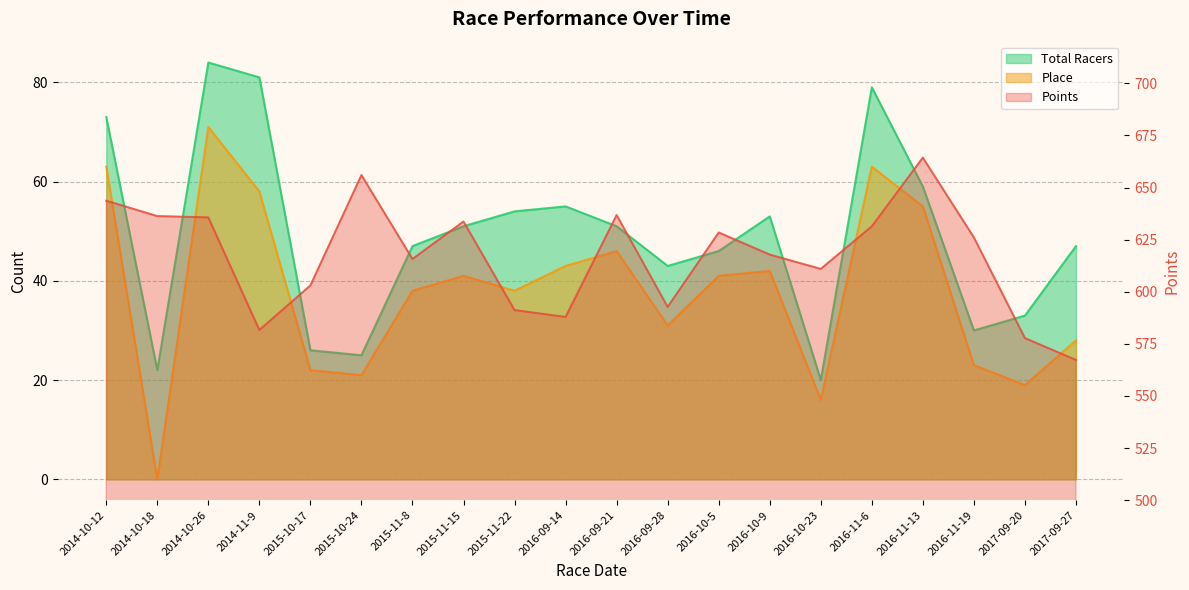

Which series has the largest range (max minus min)?

Points